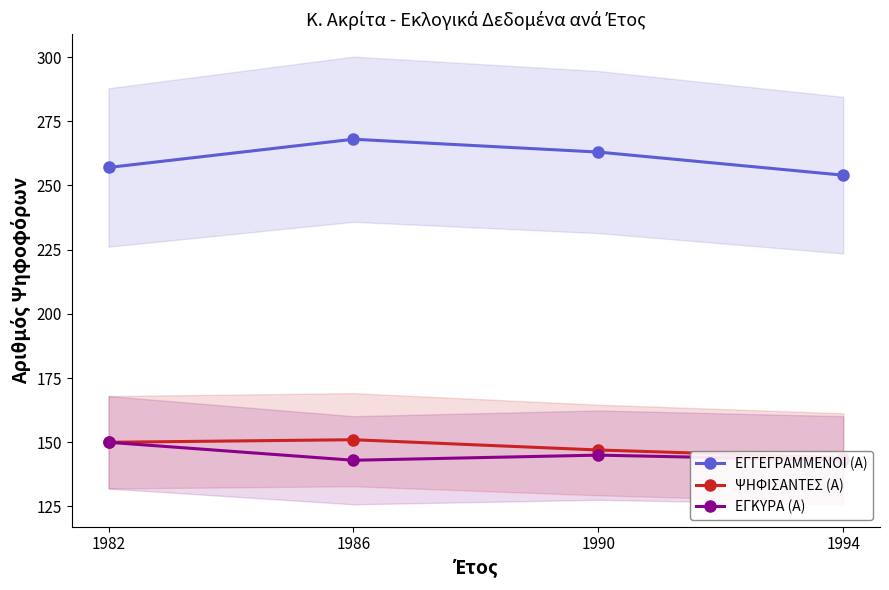

Is it true that ΕΓΓΕΓΡΑΜΜΕΝΟΙ (Α) equals 268 at 1986?

True